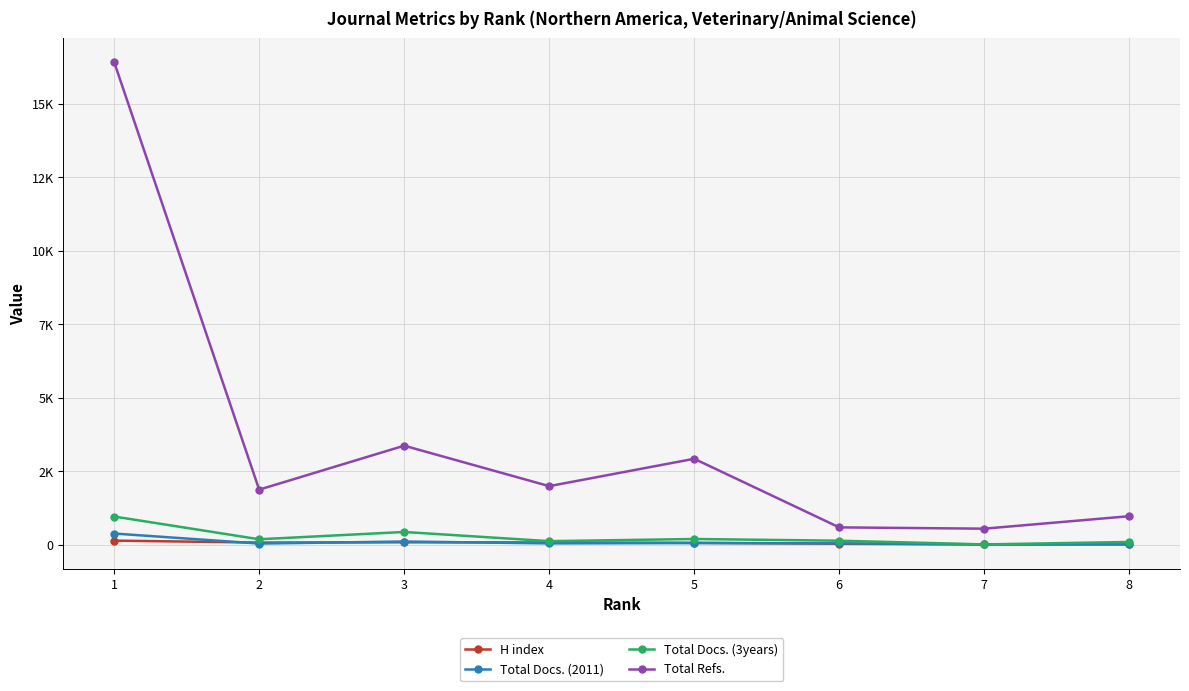

Which series has the largest range (max minus min)?

Total Refs.